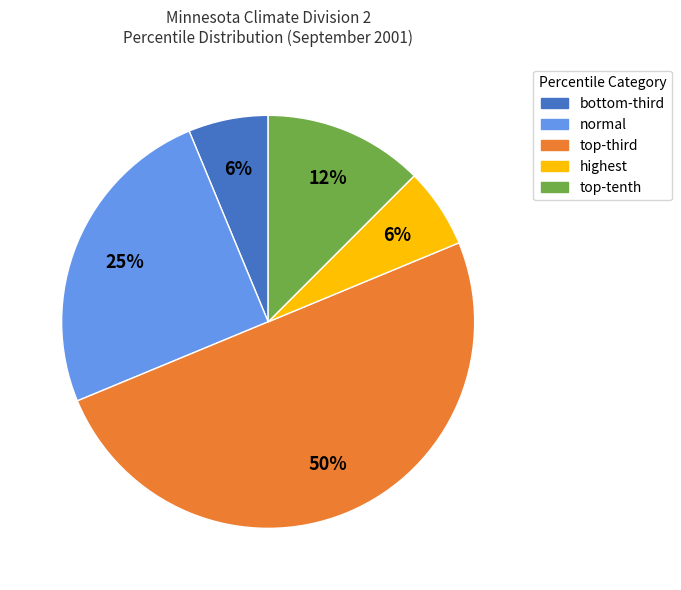

How many slices are in this pie chart?

5